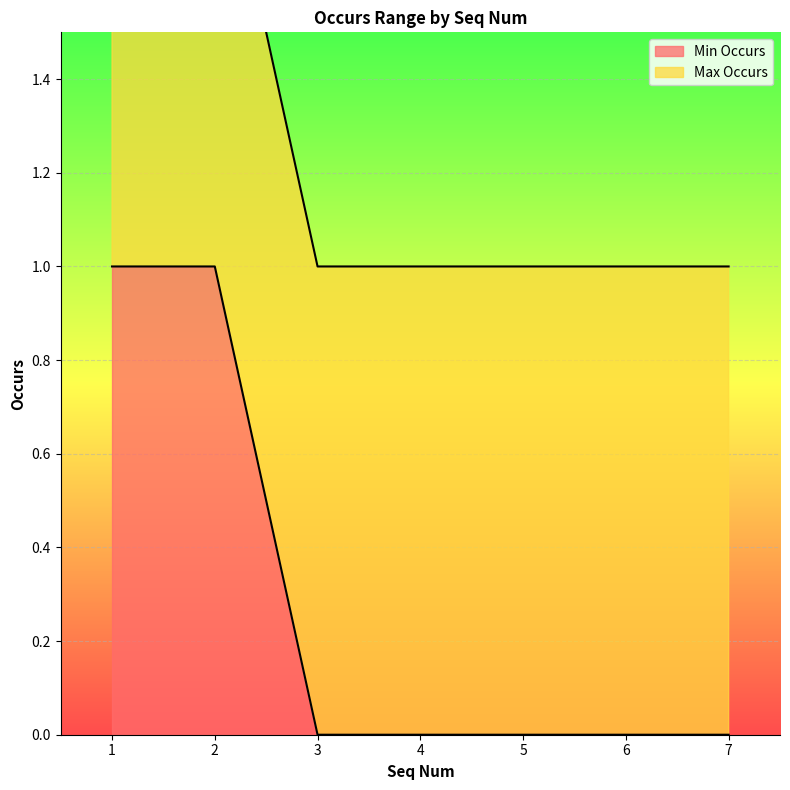

List the labels in order of value, smallest first.

3, 4, 5, 6, 7, 1, 2